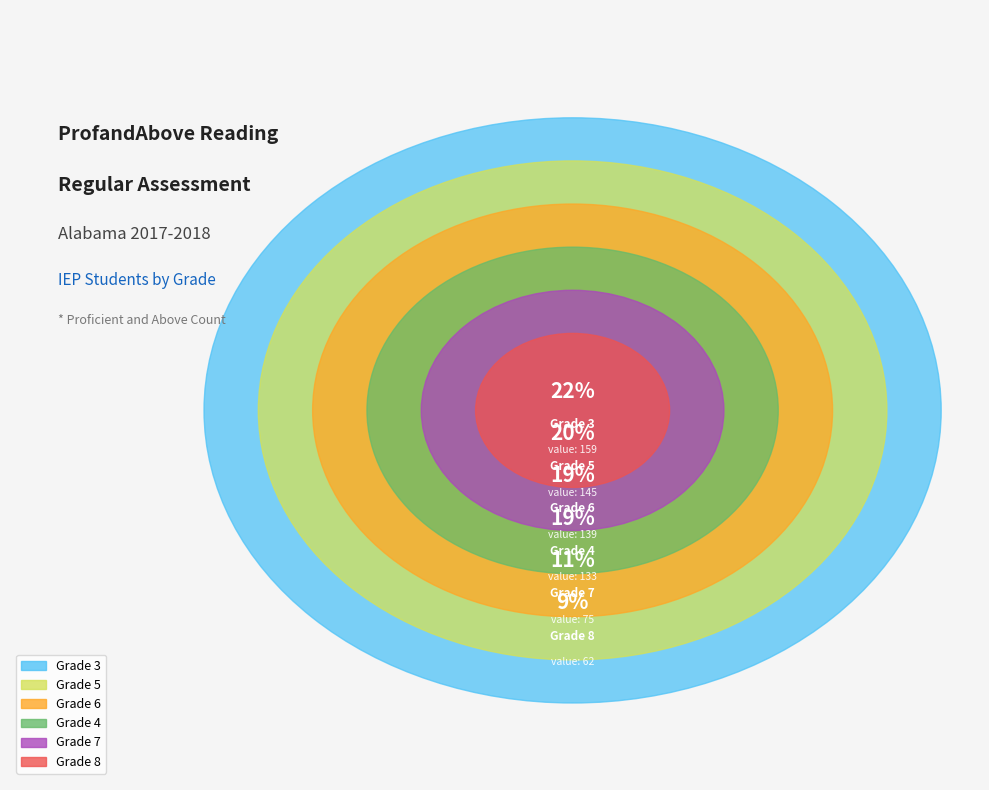

Does any single category account for the majority?

No